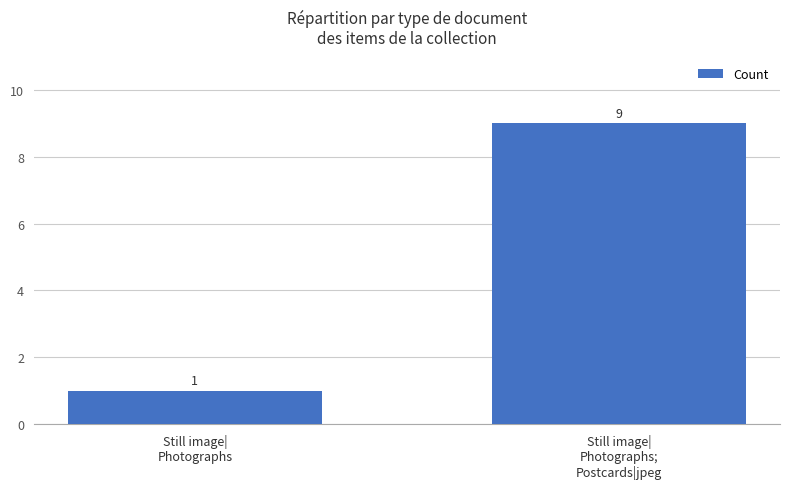

The chart shows a value of 1 at Still image|
Photographs. True or false?

True